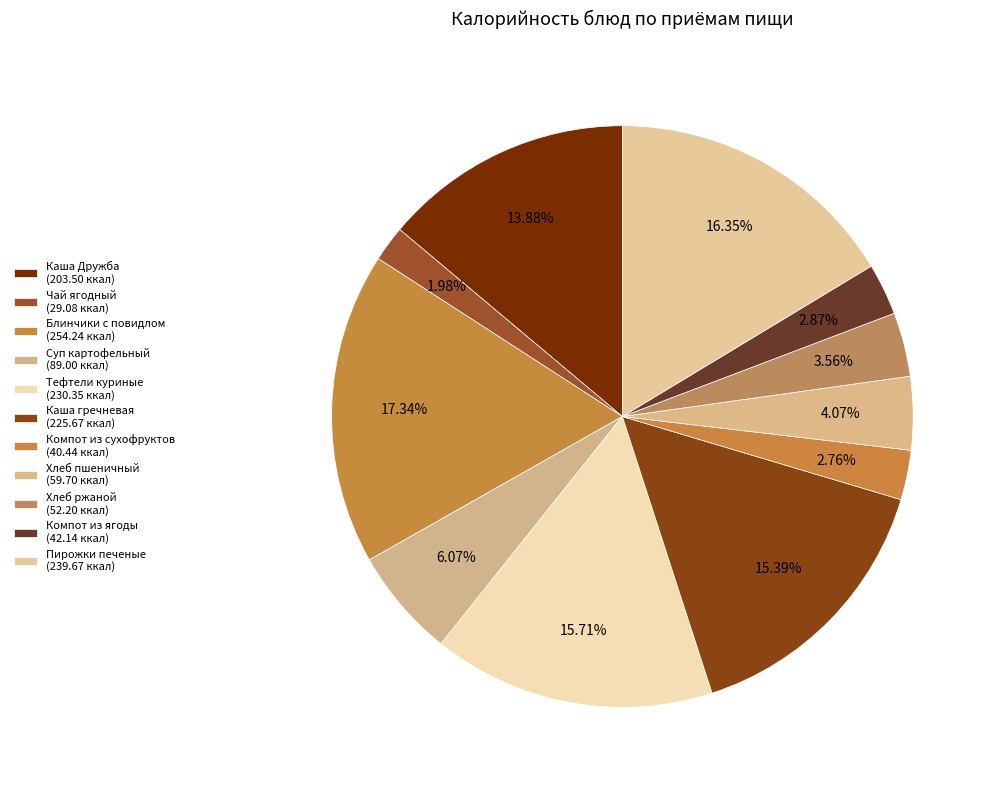

Combined, what portion of the pie is Чай ягодный and Пирожки печеные?

18.3%